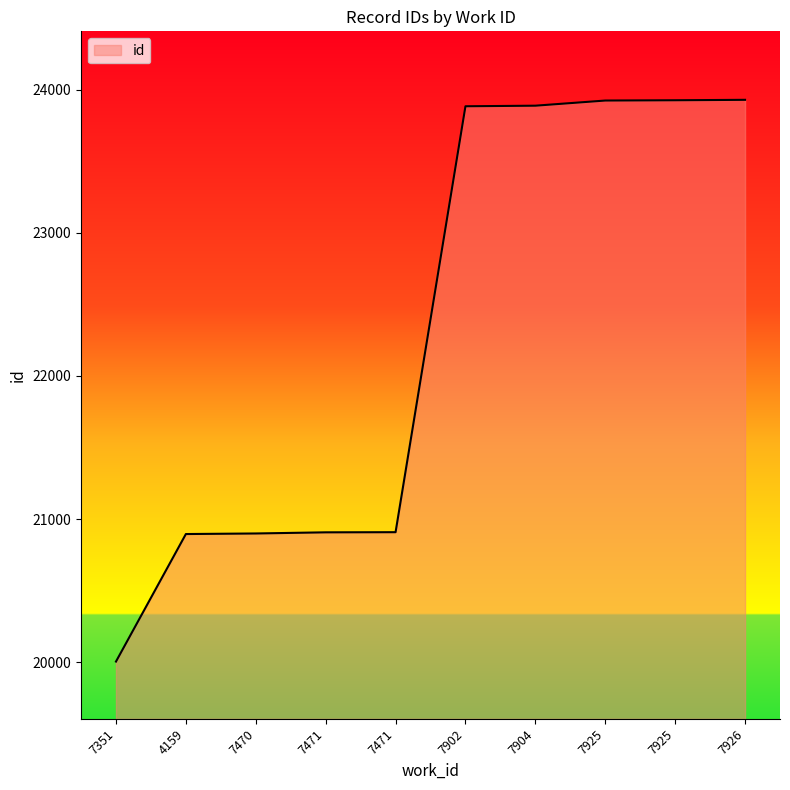

Which has a higher value, 7470 or 7902?

7902